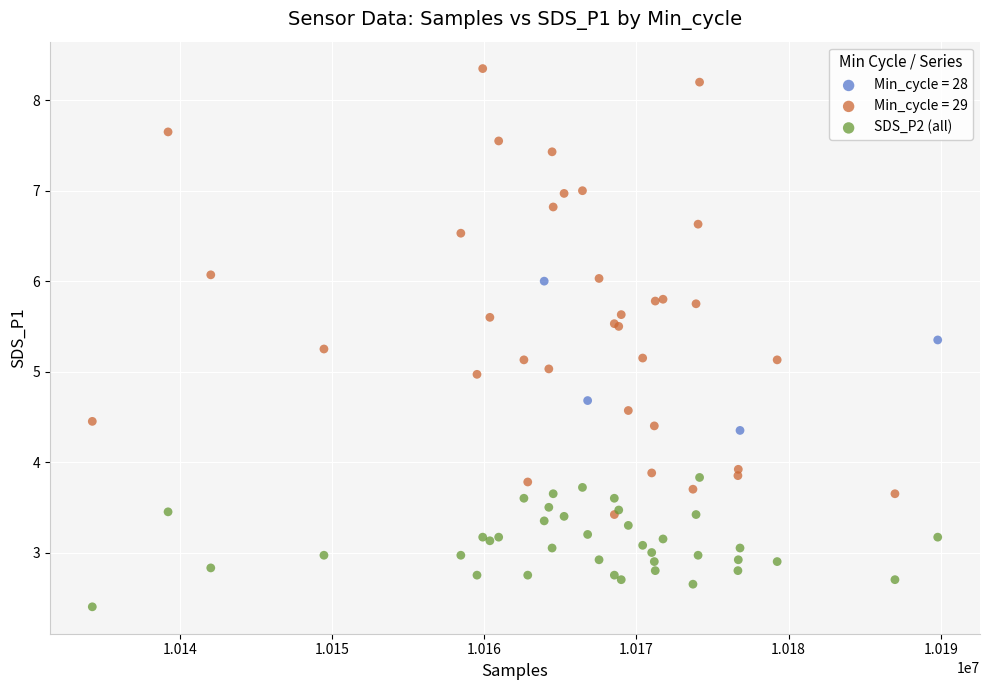

Which series contains the lowest Y value?

SDS_P2 (all)